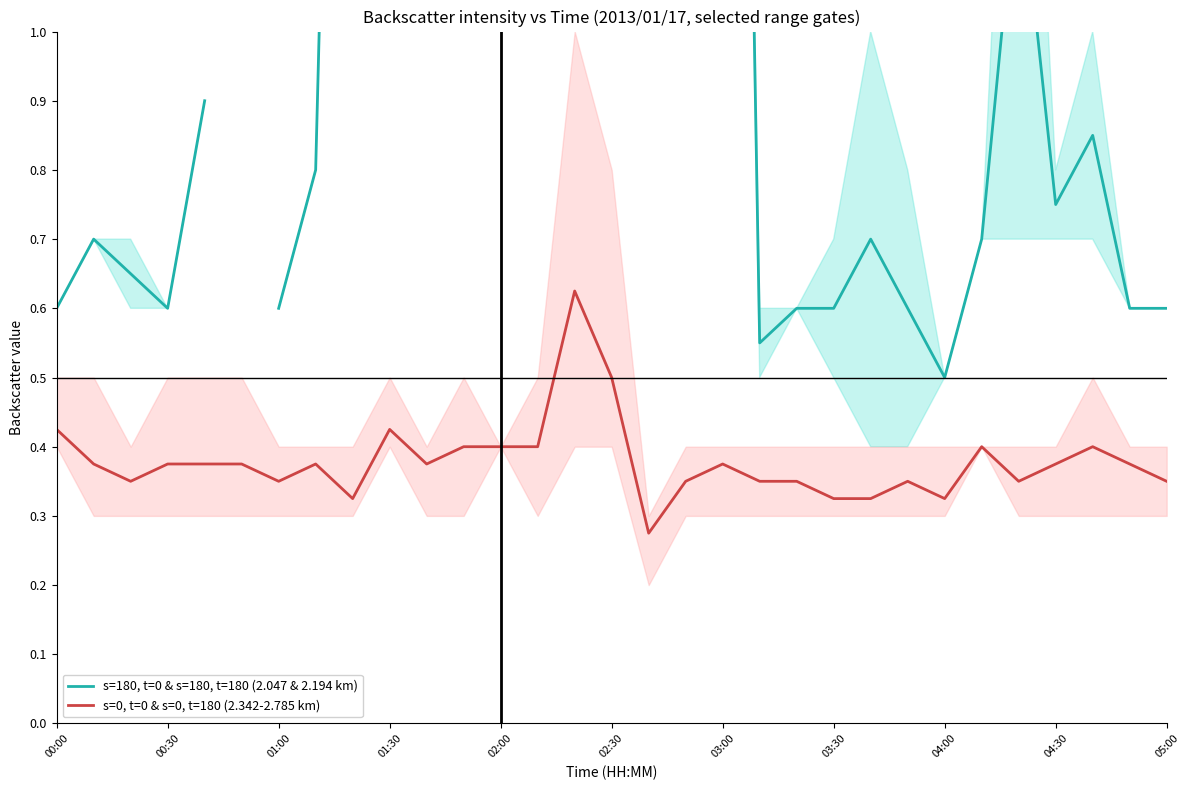

Is it true that s=0, t=0 & s=0, t=180 (2.342-2.785 km) equals 0.1 at 03:00?

False